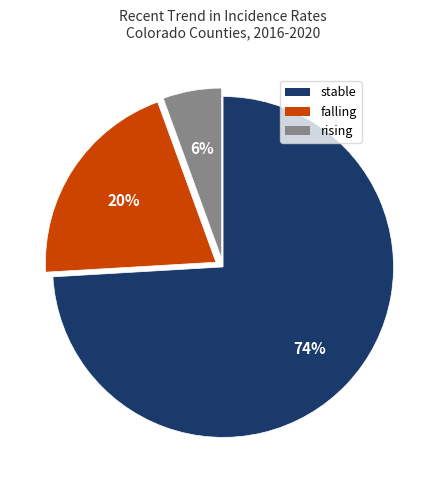

Which has a higher value, falling or stable?

stable